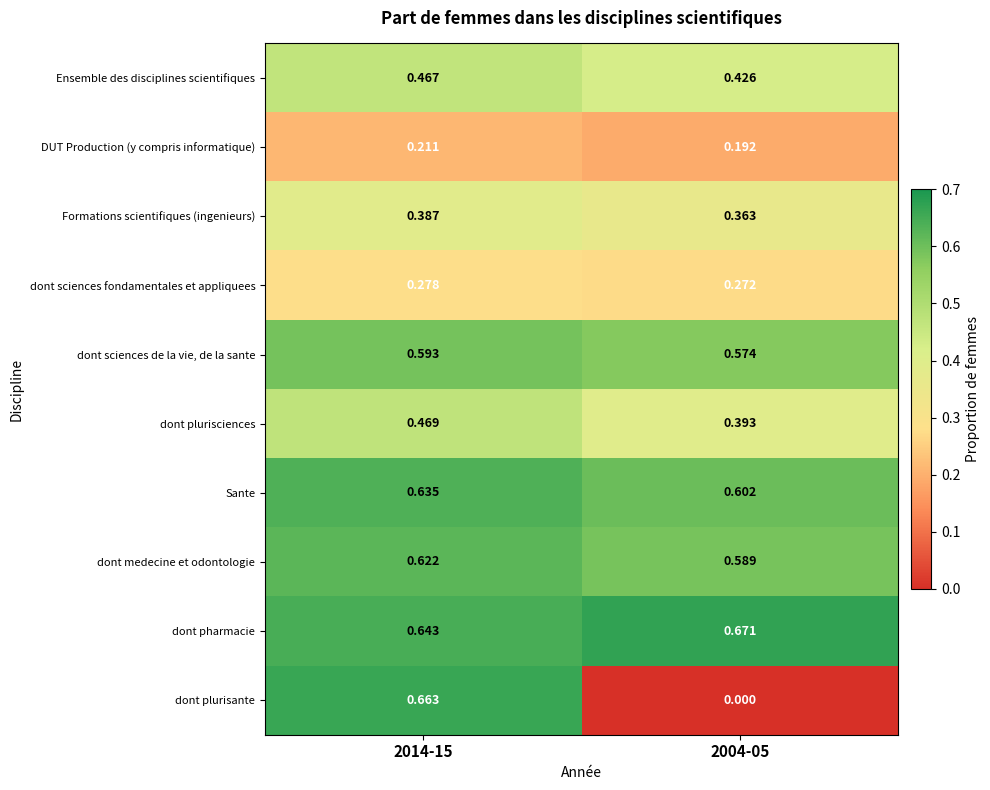

List the series in order of their peak value, lowest first.

DUT Production (y compris informatique), dont sciences fondamentales et appliquees, Formations scientifiques (ingenieurs), Ensemble des disciplines scientifiques, dont plurisciences, dont sciences de la vie, de la sante, dont medecine et odontologie, Sante, dont plurisante, dont pharmacie